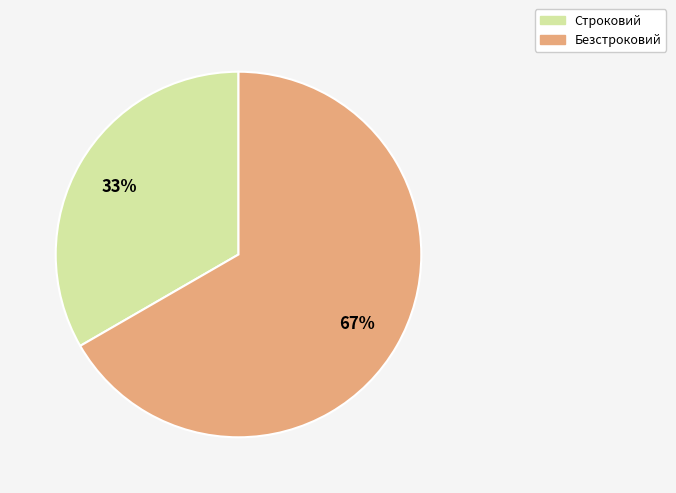

Which slice is the smallest?

Строковий